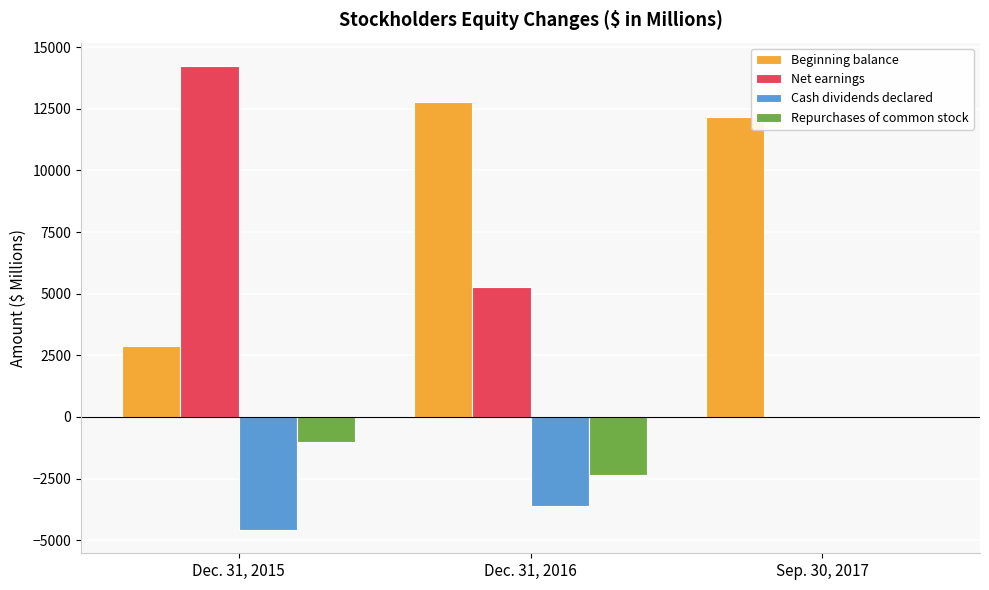

Which category has the highest value in the Repurchases of common stock series?

Sep. 30, 2017